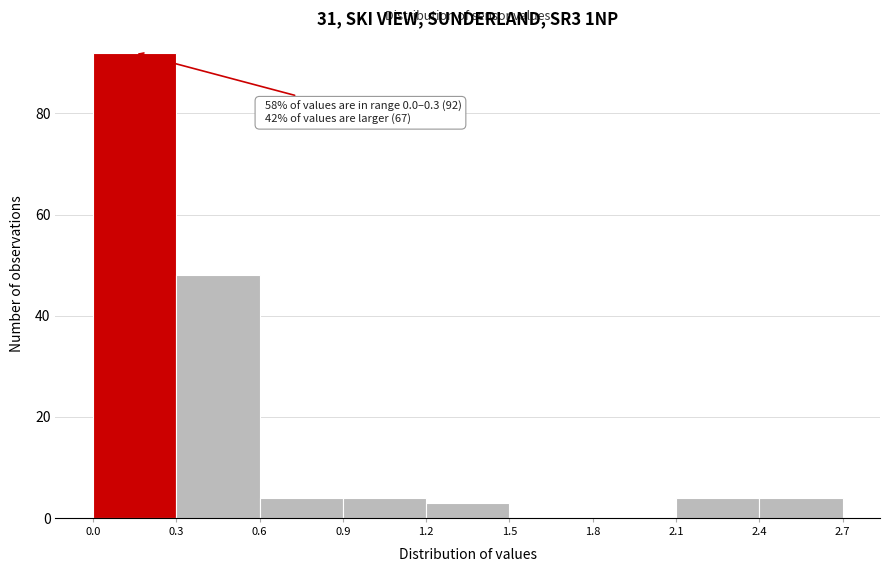

Over which range of the x-axis is the bar tallest?

0.0 to 0.3